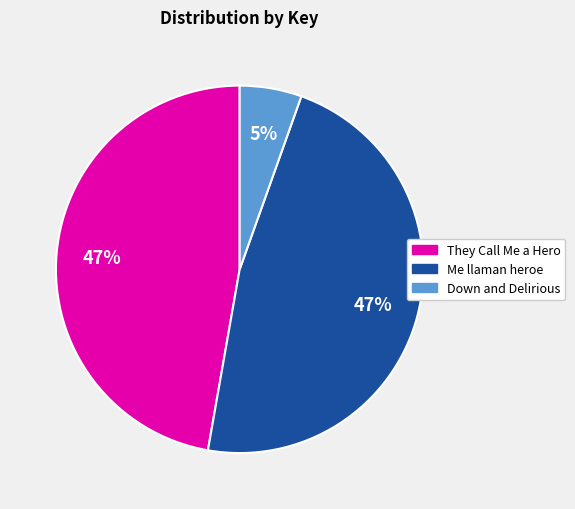

Is there a majority slice in this chart?

No